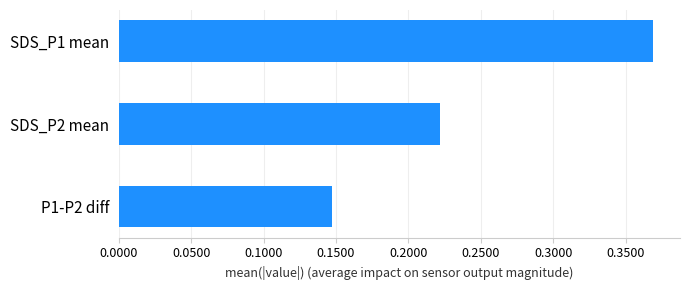

List the labels in order of value, largest first.

SDS_P1 mean, SDS_P2 mean, P1-P2 diff